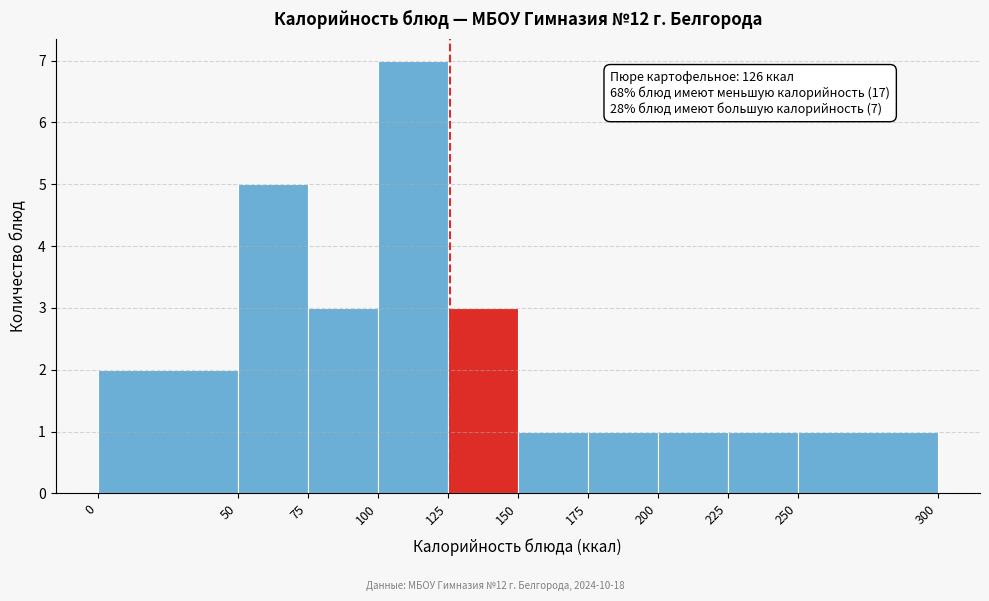

Over which range of the x-axis is the bar tallest?

100 to 125